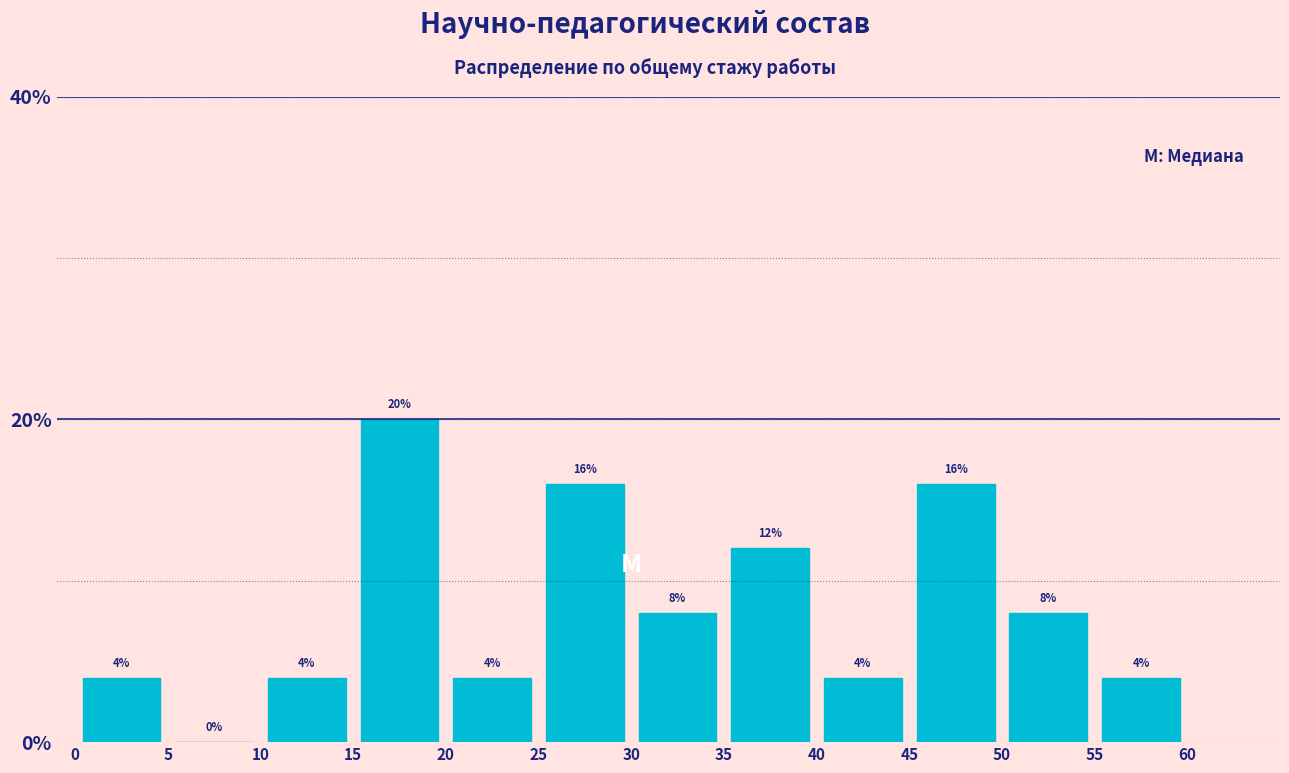

What is the height of the bar covering 50 to 55 on the x-axis?

8